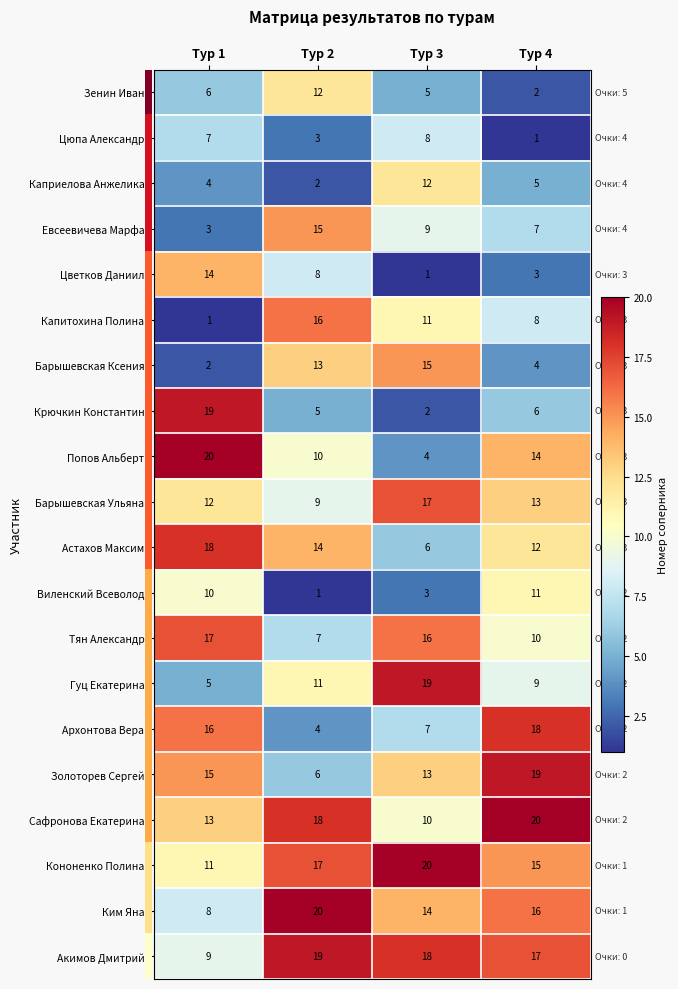

At how many categories does at least one series exceed 18?

4